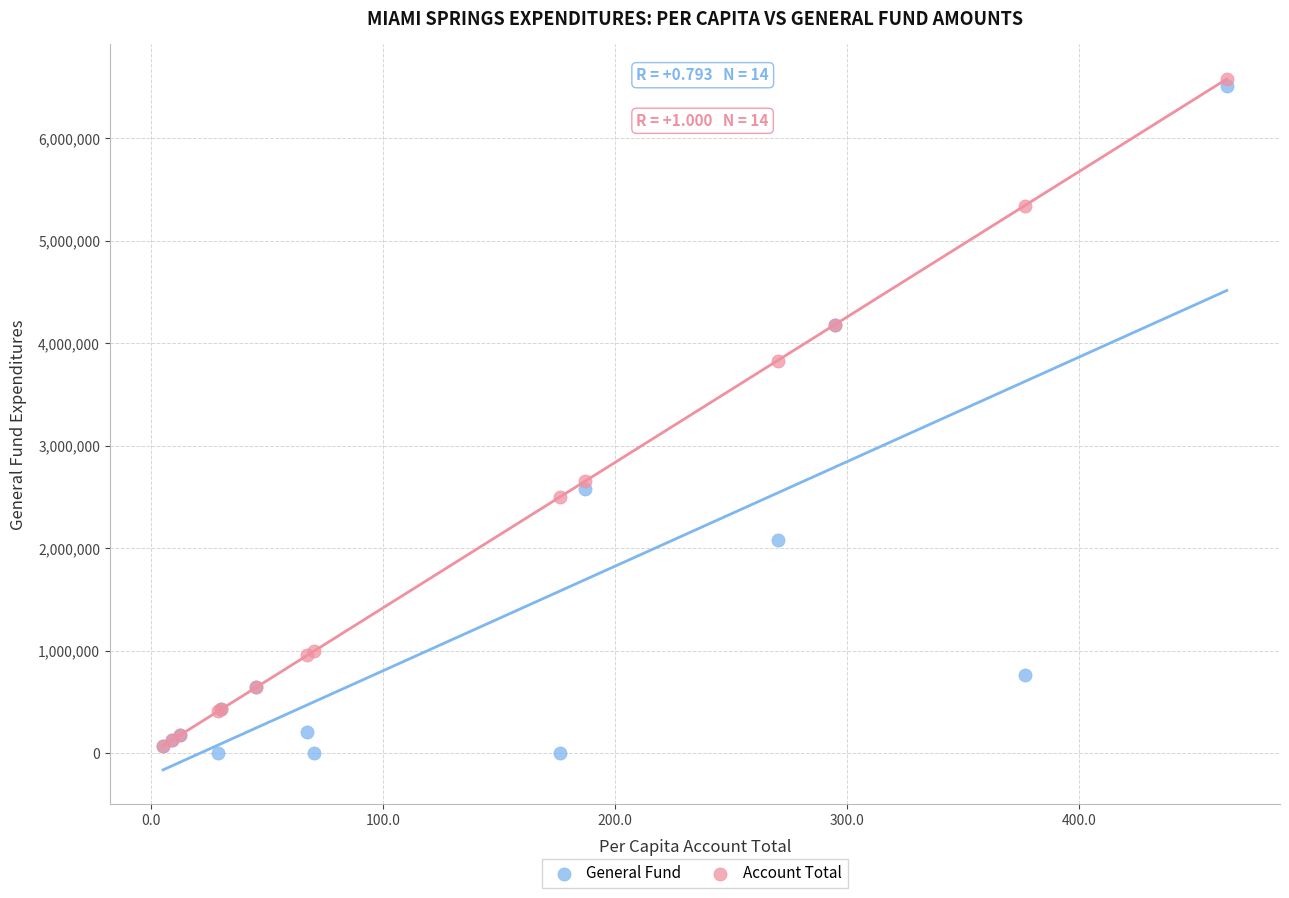

In the Account Total series, what Y value is closest to 3326674?

3832290